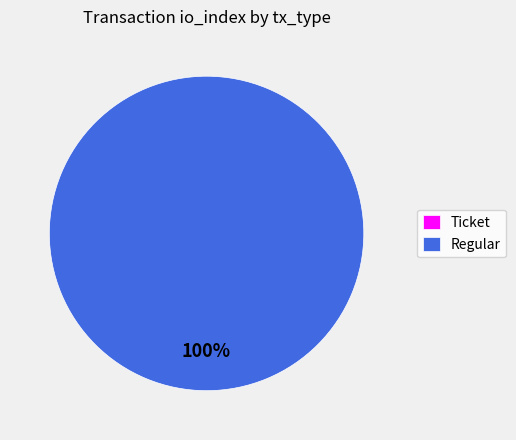

What is the smallest slice in the pie chart?

Ticket